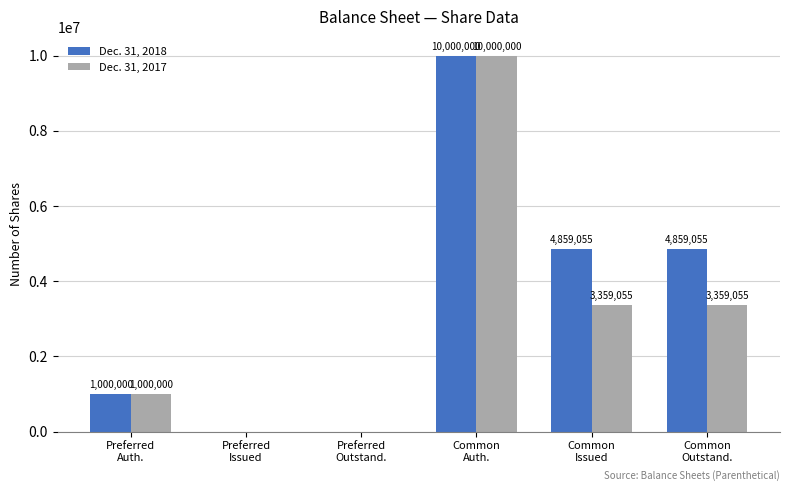

What is the maximum value shown in the chart?

10000000